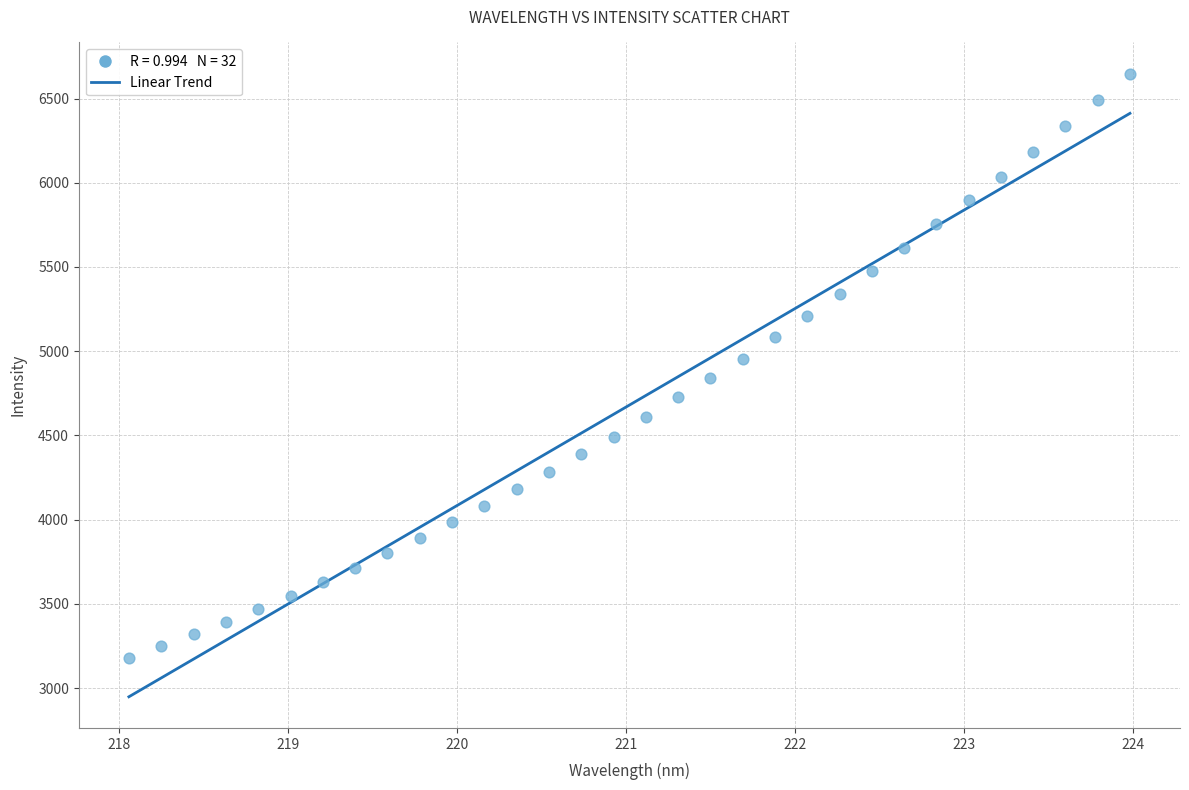

What is the range of Y values (max minus min)?

3469.2